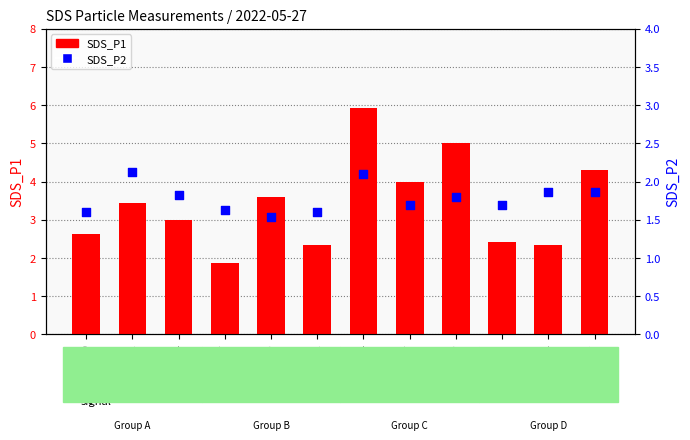

At which category is the sum across all series the highest?

00:14